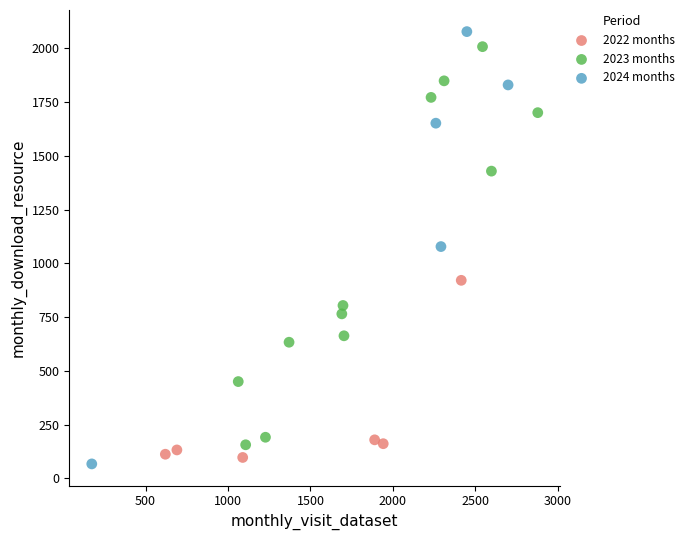

Which series has the largest Y range (max minus min)?

2024 months